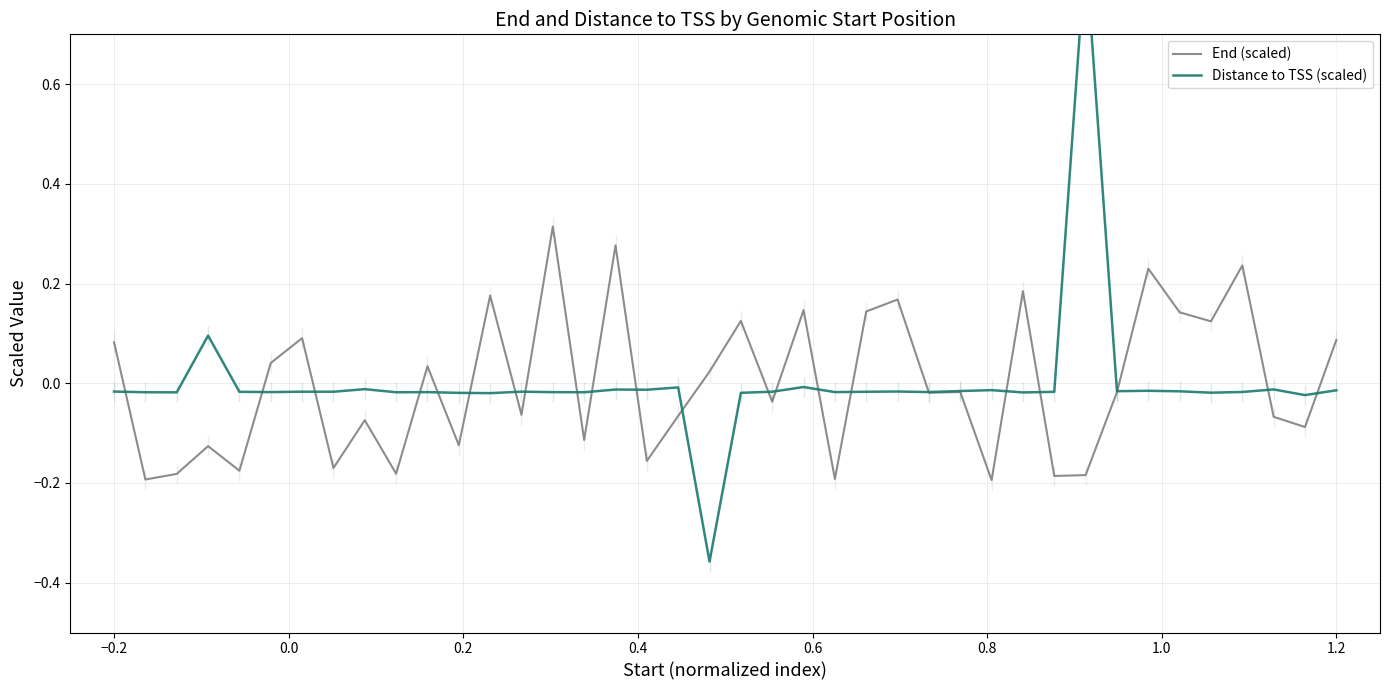

How many interior local valleys does the Distance to TSS (scaled) series have?

14